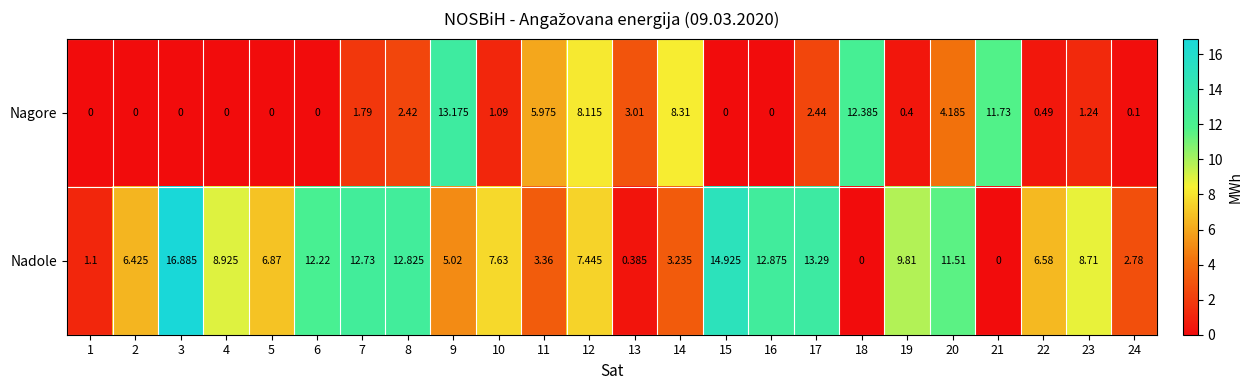

Which series changed the most between 13 and 14?

Nagore